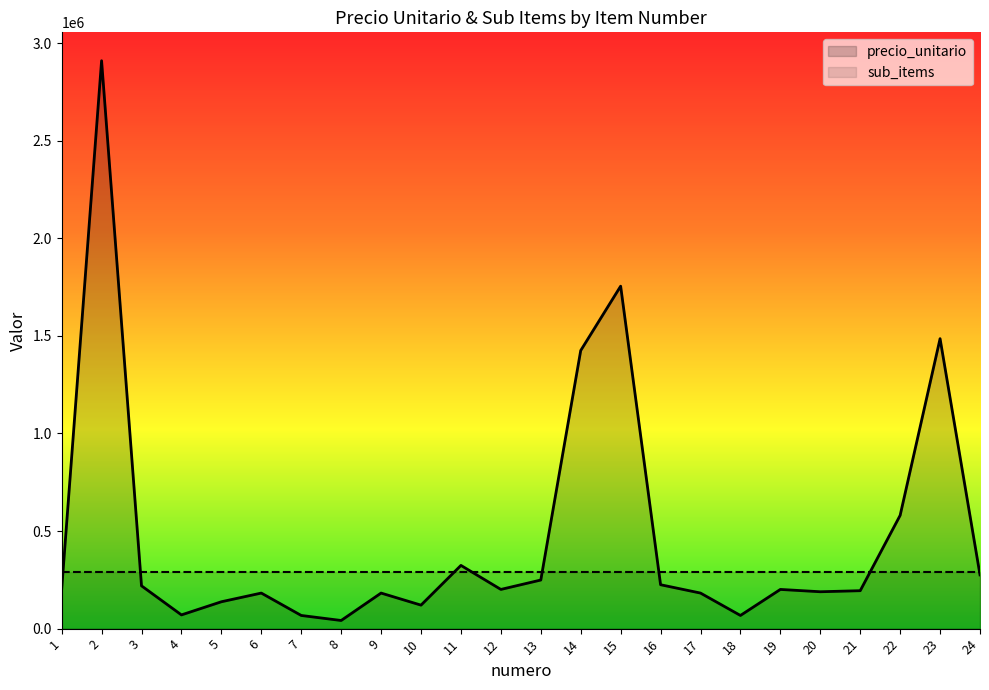

Between 2 and 13, which series saw the biggest shift?

precio_unitario